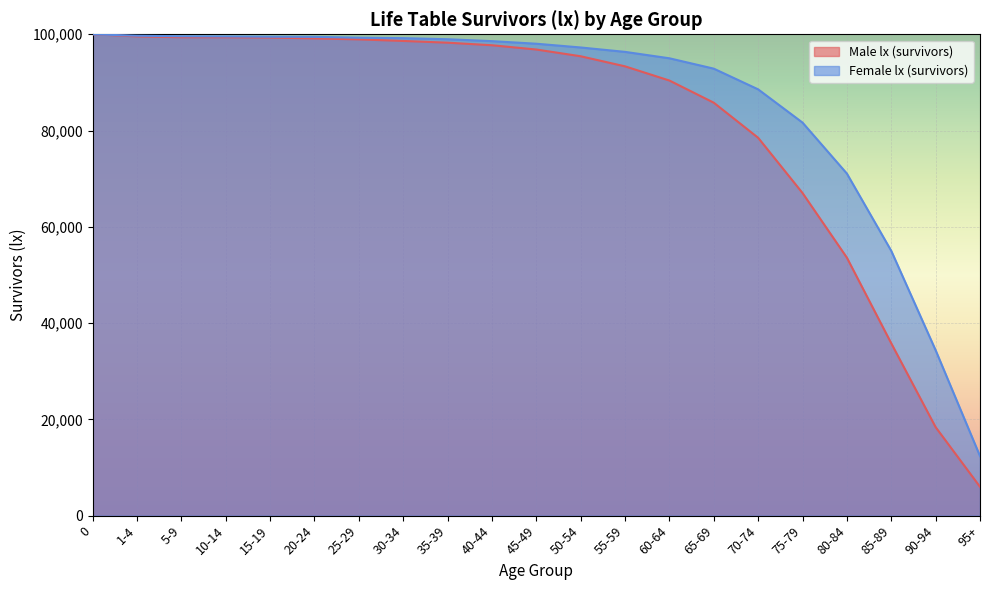

Count the number of data series in this chart.

2